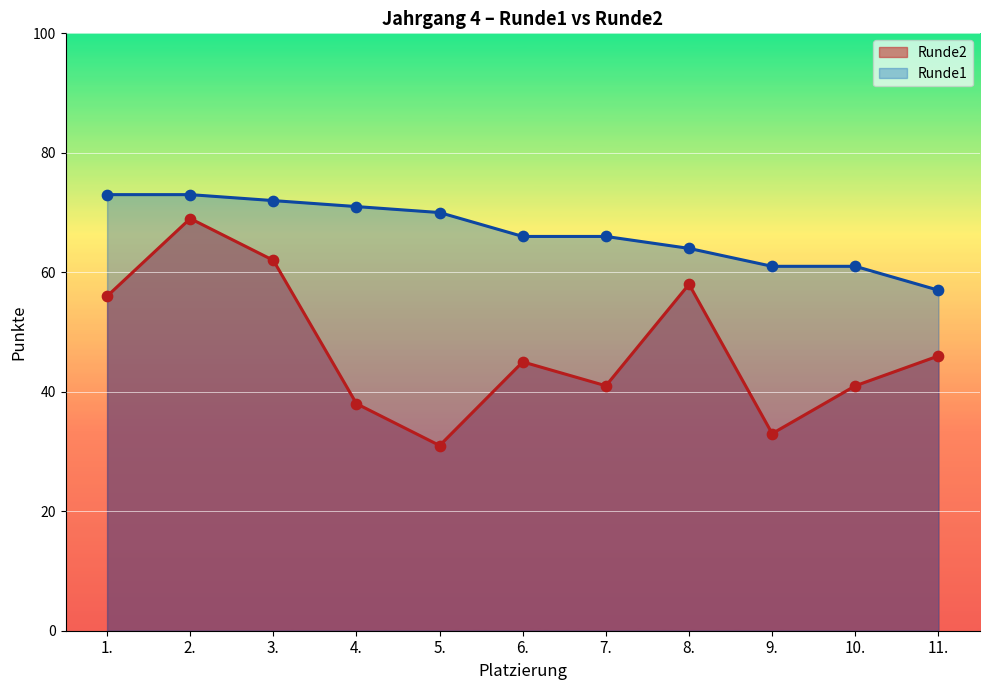

What are all the series names shown in the legend?

Runde2, Runde1